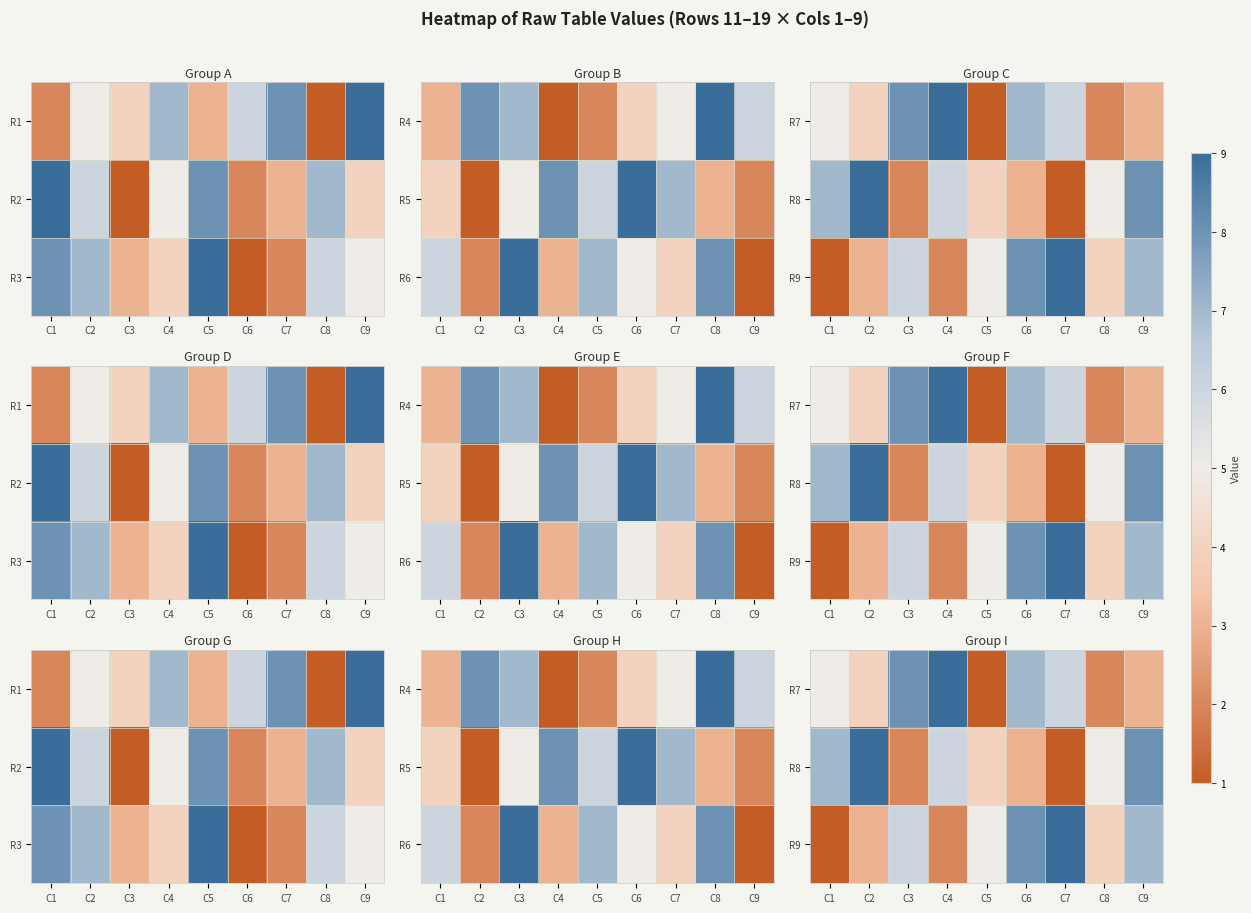

What is the minimum value shown in the chart?

1